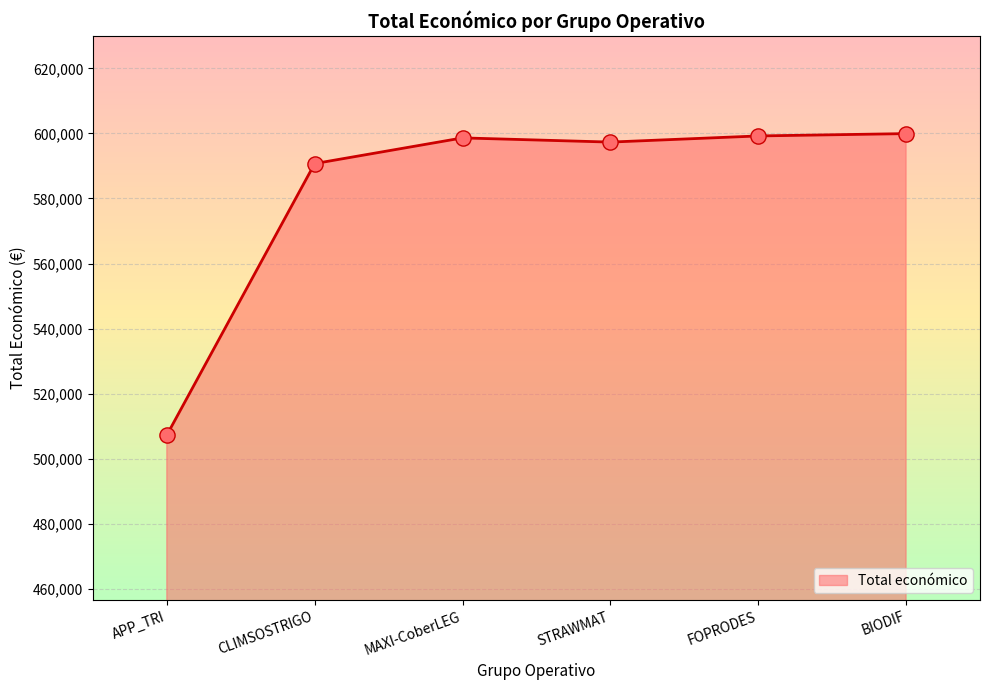

What is the change in value from FOPRODES to BIODIF?

+716